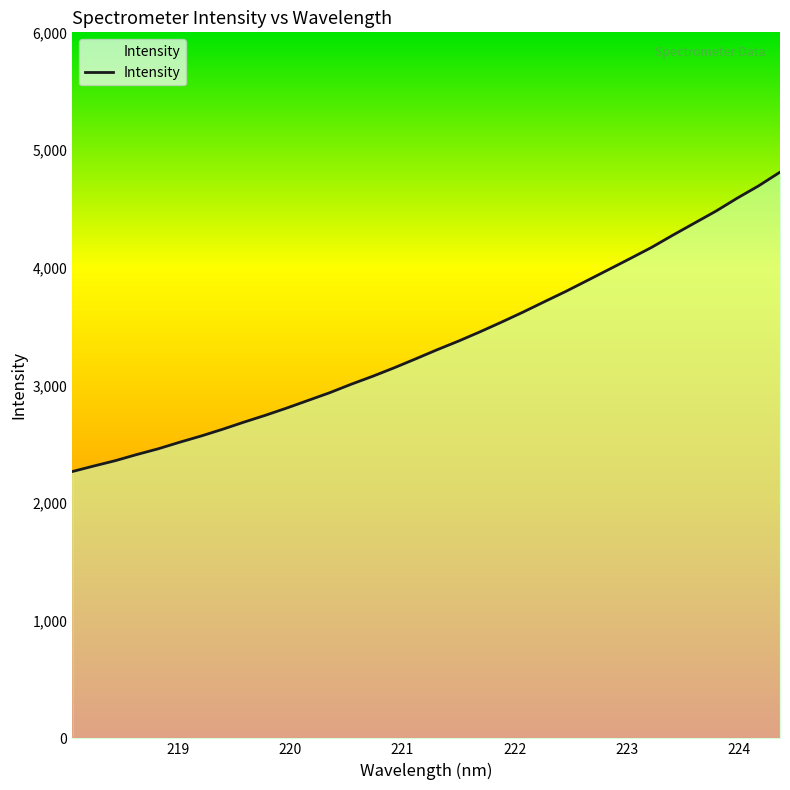

What is the smallest value displayed?

2267.4